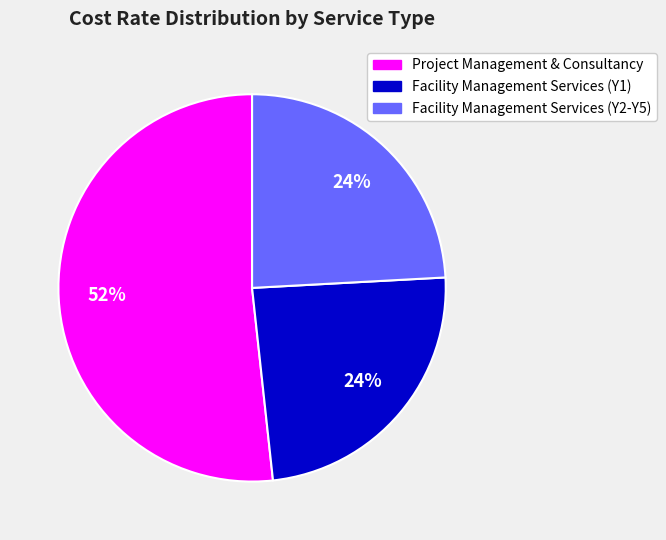

What is the majority slice?

Project Management & Consultancy